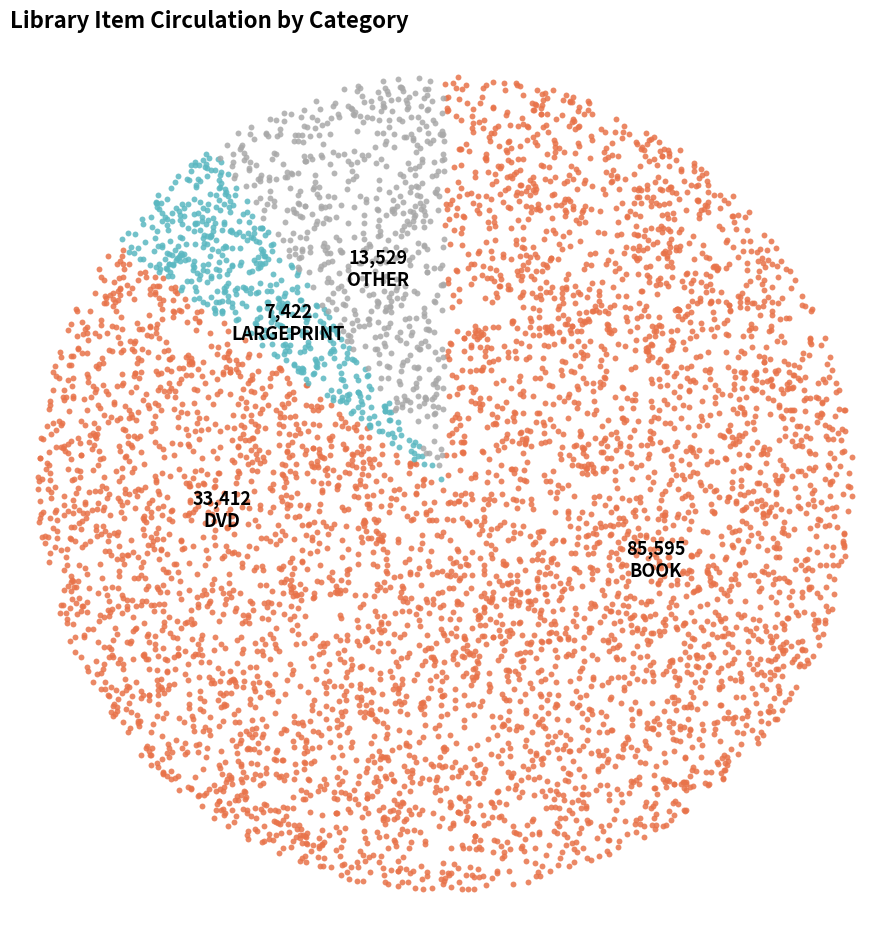

Which slice is the largest?

BOOK